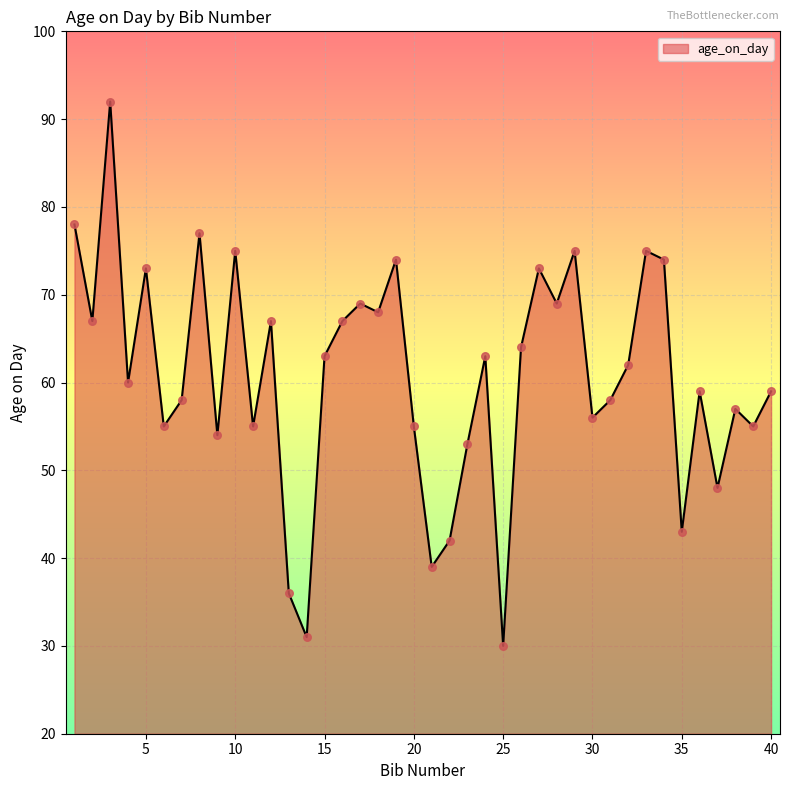

What is the greatest value displayed?

92